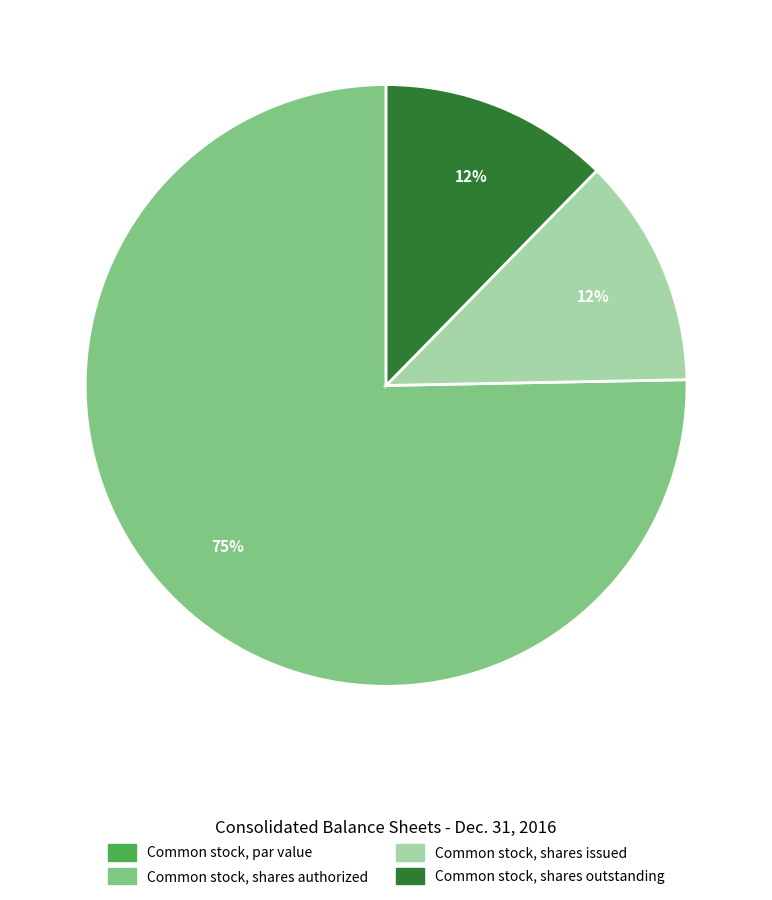

To the nearest percent, what percentage of the pie is Common stock, shares outstanding?

12%